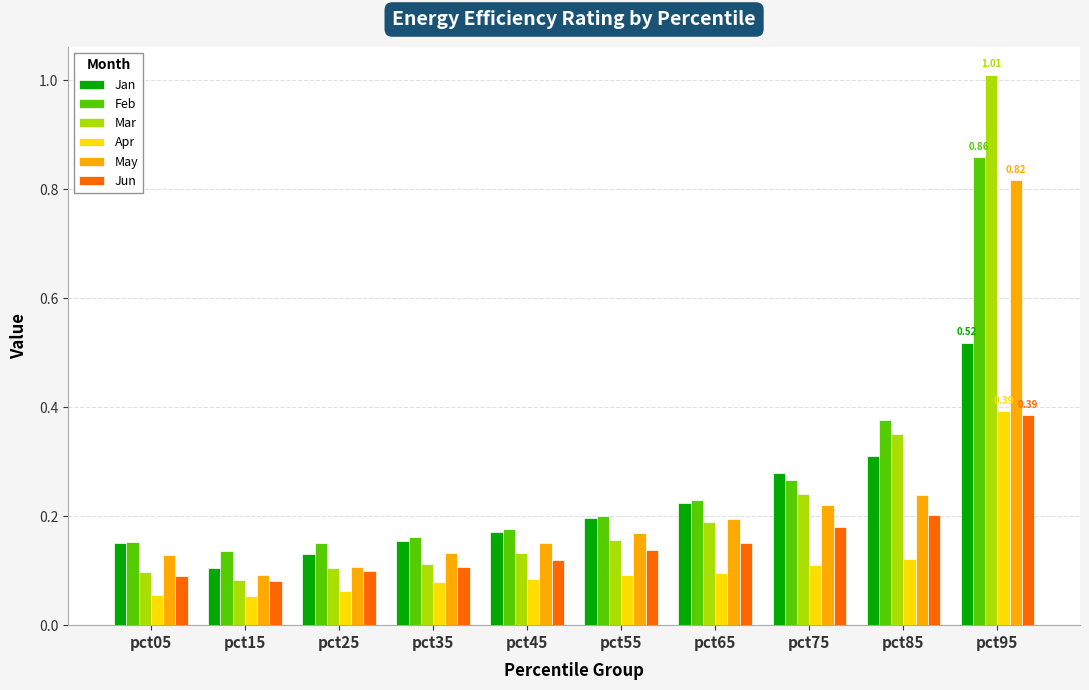

At which category is the sum across all series the highest?

pct95